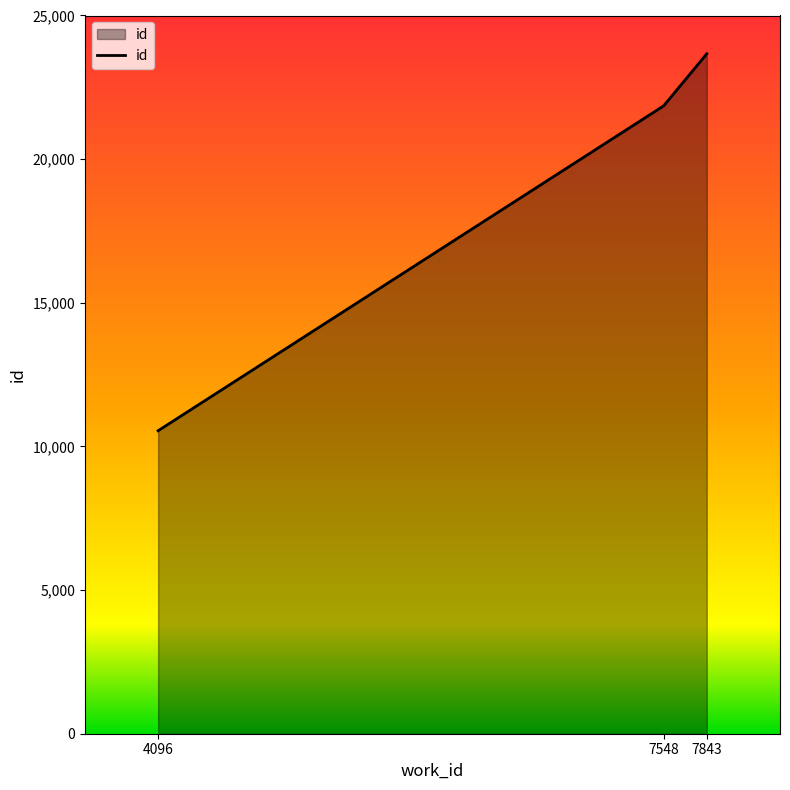

Count the values in the range 10547 to 23668.

3